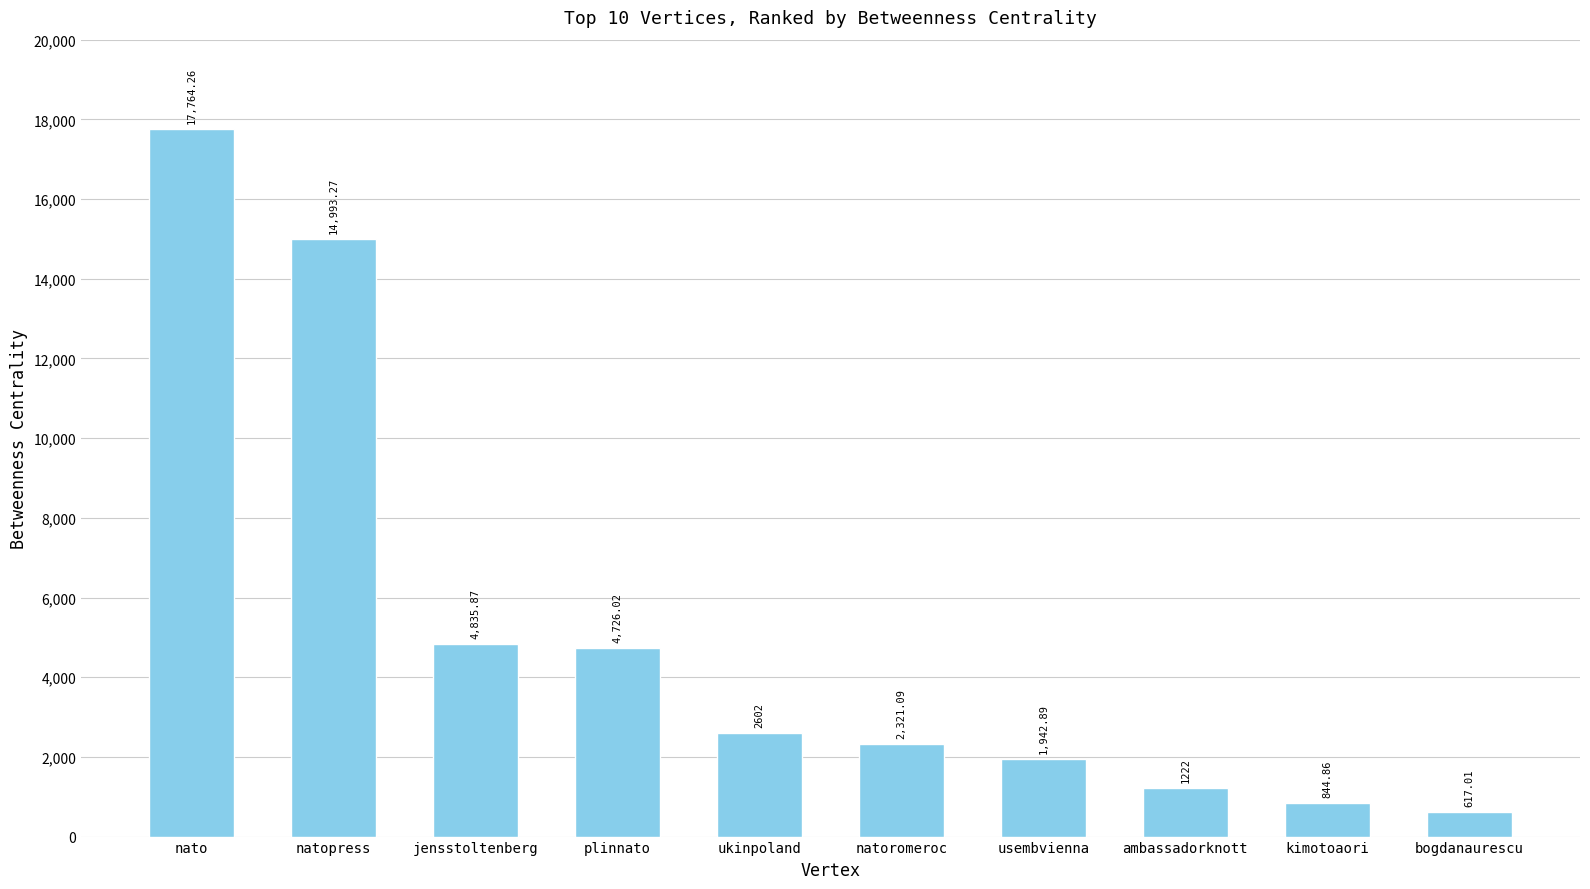

What is the average value?

5186.9